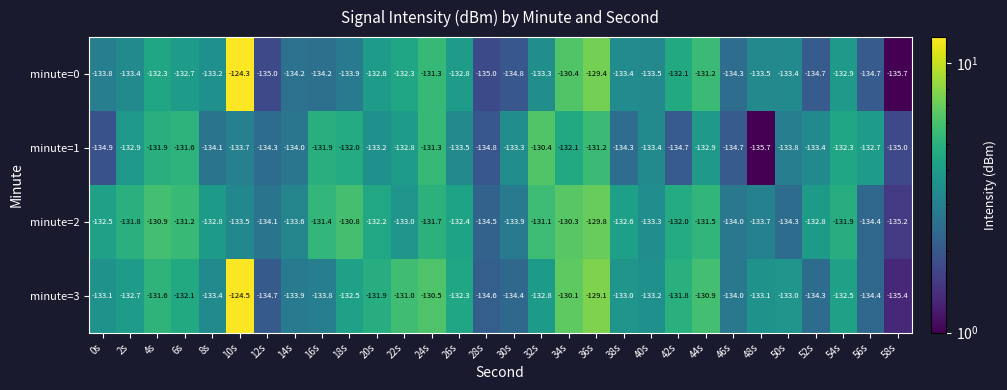

How many values in the minute=3 series exceed -132?

9